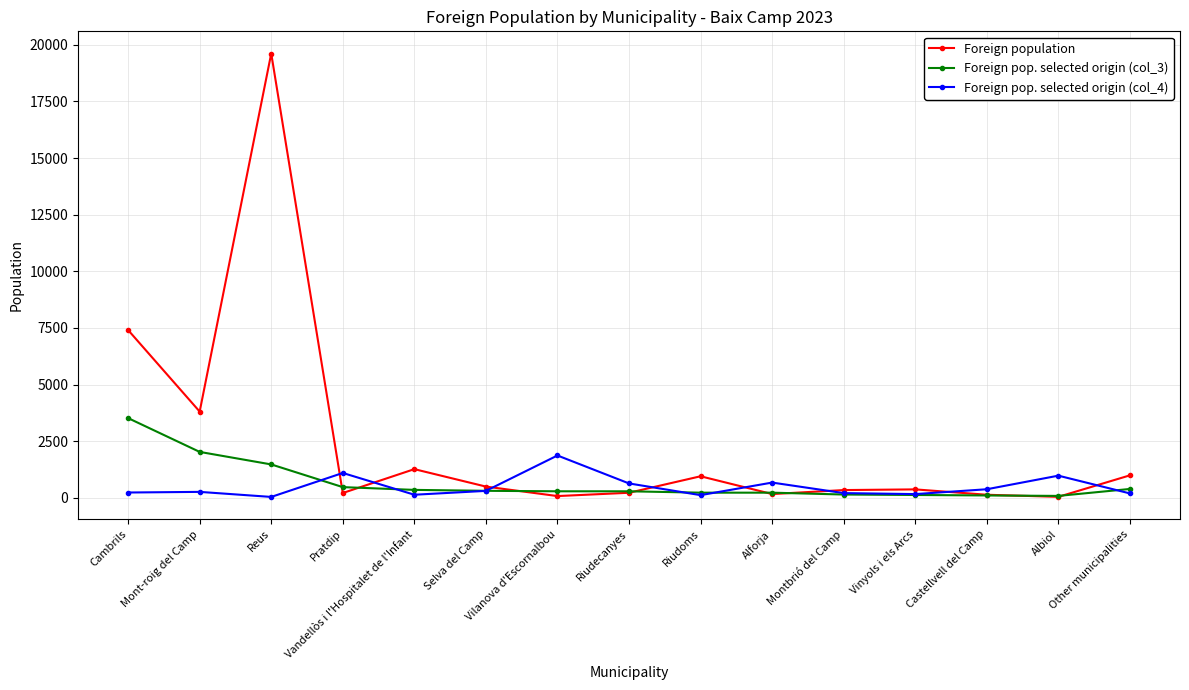

Which series ends up on top after the final intersection of Foreign pop. selected origin (col_3) and Foreign pop. selected origin (col_4)?

Foreign pop. selected origin (col_3)